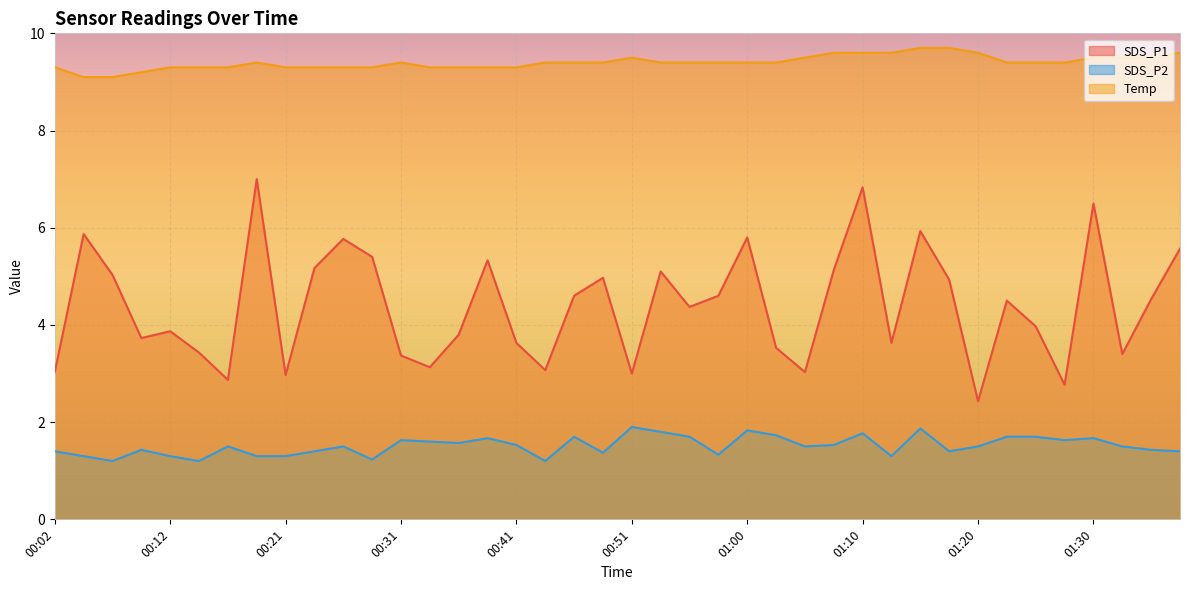

What position from the right is 01:20?

8